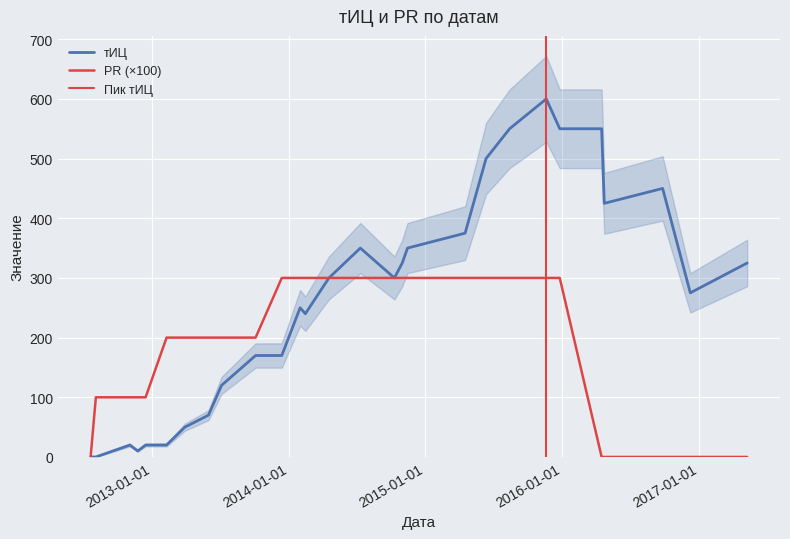

In тИЦ, how many points are higher than both neighbors (excluding endpoints)?

5